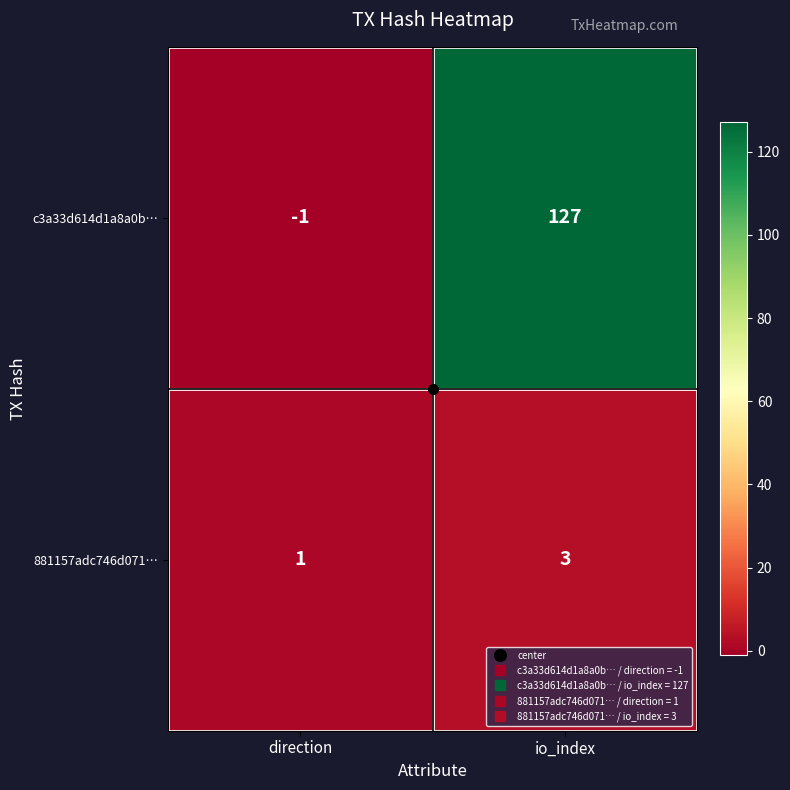

At which category does the chart reach its peak across all series?

io_index